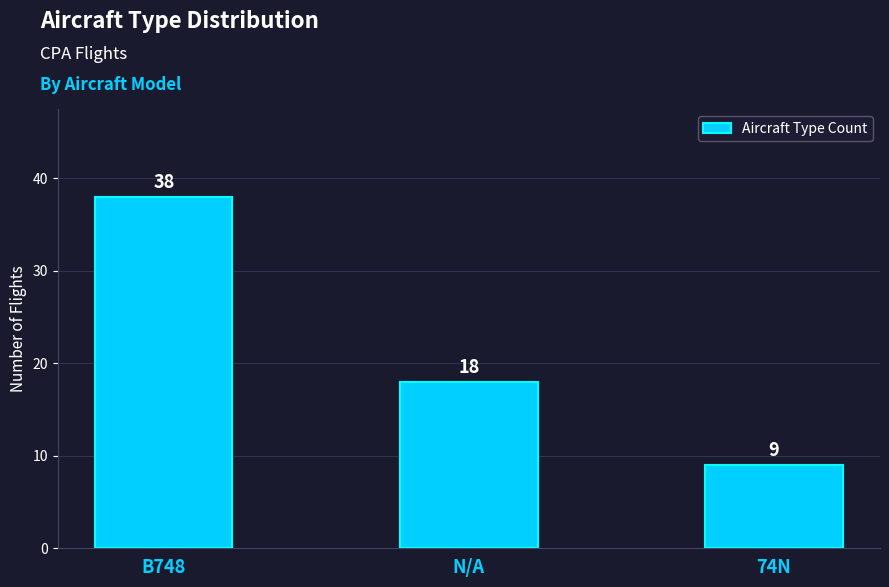

What is the approximate value at 74N, to the nearest 10?

10